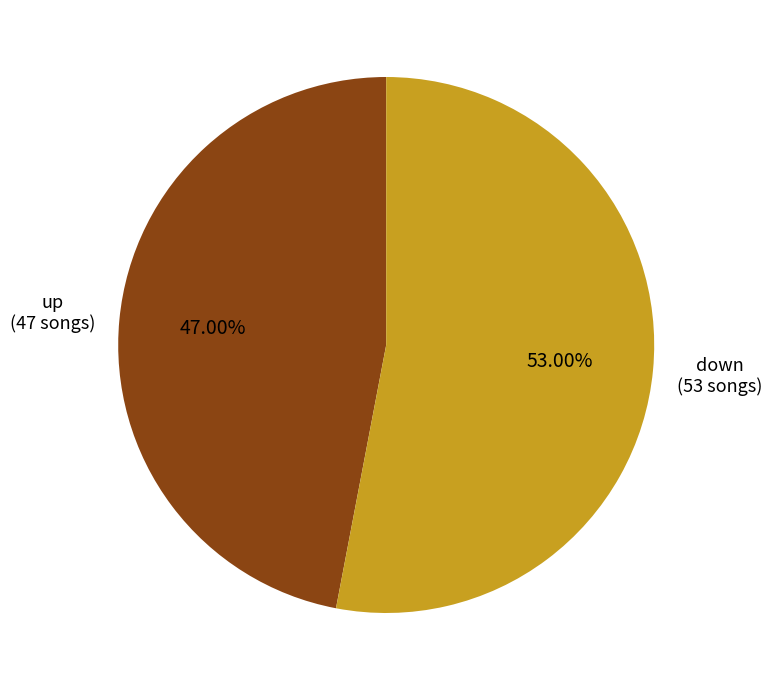

Is there any slice that represents more than half of the pie?

Yes